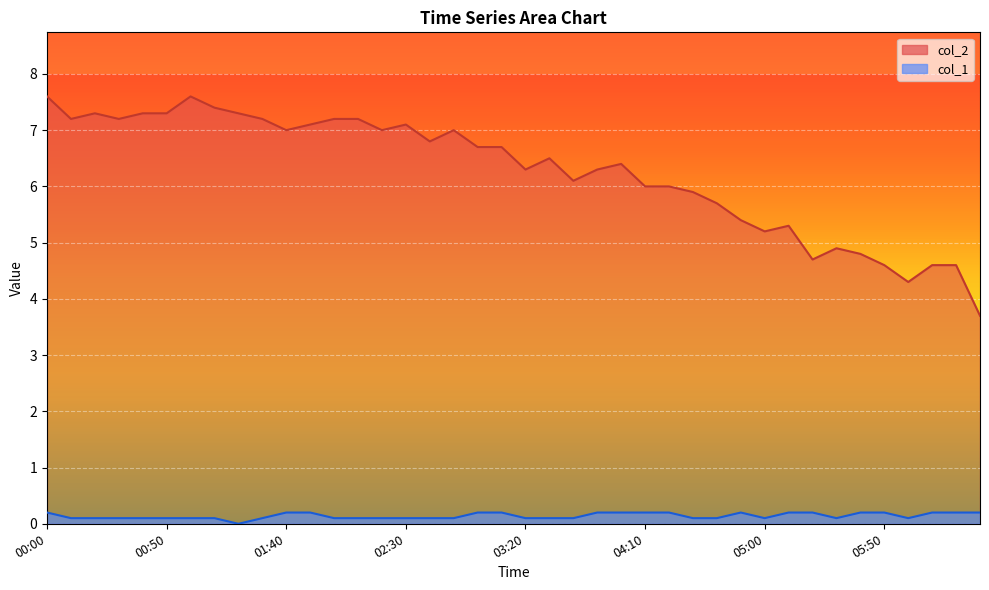

How many data points does each series have?

40